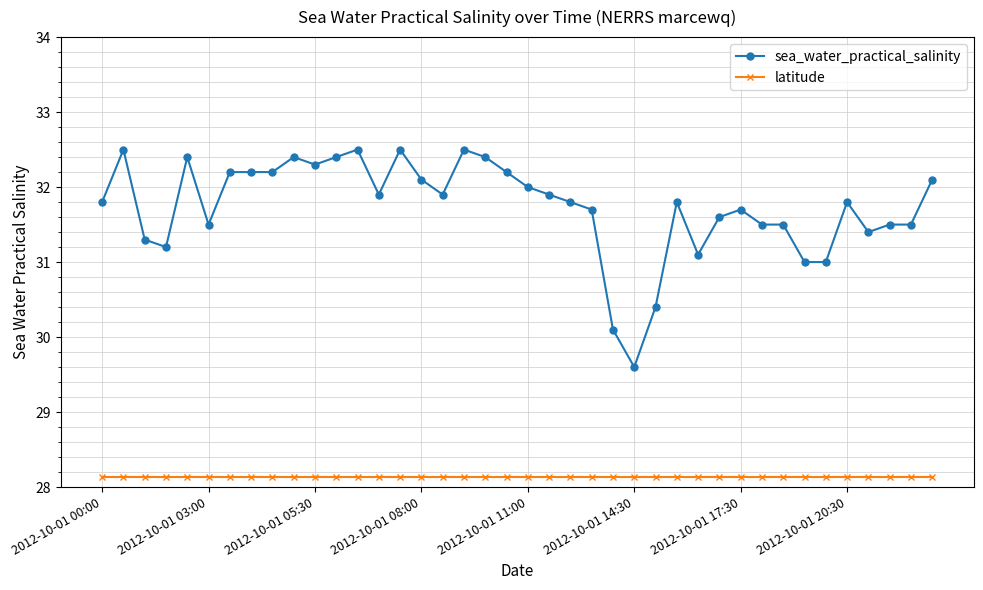

Reading left to right, extract all data points from this chart.

sea_water_practical_salinity: 31.8	32.5	31.3	31.2	32.4	31.5	32.2	32.2	32.2	32.4	32.3	32.4	32.5	31.9	32.5	32.1	31.9	32.5	32.4	32.2	32.0	31.9	31.8	31.7	30.1	29.6	30.4	31.8	31.1	31.6	31.7	31.5	31.5	31.0	31.0	31.8	31.4	31.5	31.5	32.1
latitude: 28.1	28.1	28.1	28.1	28.1	28.1	28.1	28.1	28.1	28.1	28.1	28.1	28.1	28.1	28.1	28.1	28.1	28.1	28.1	28.1	28.1	28.1	28.1	28.1	28.1	28.1	28.1	28.1	28.1	28.1	28.1	28.1	28.1	28.1	28.1	28.1	28.1	28.1	28.1	28.1